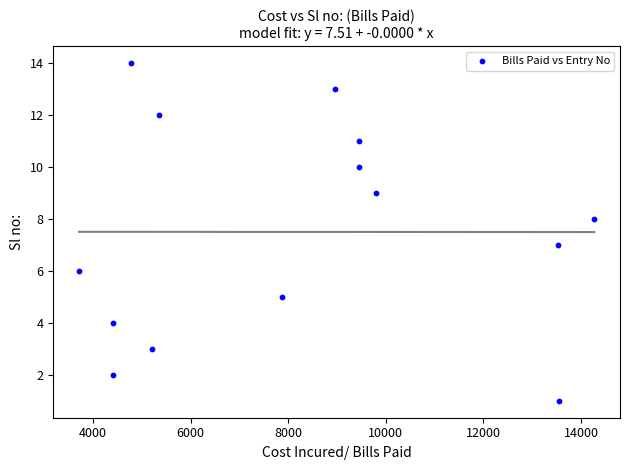

What is the range of X values (max minus min)?

10559